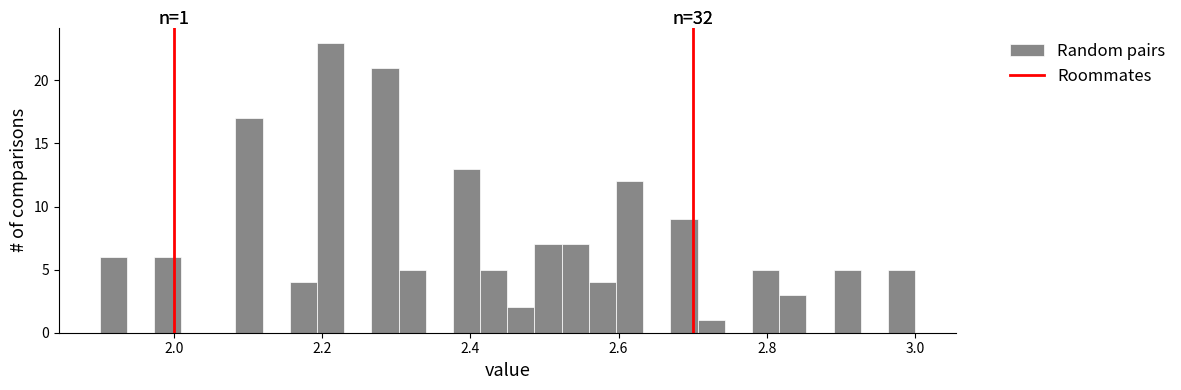

Read against the x-axis, roughly where is the centre of the tallest bar?

2.22